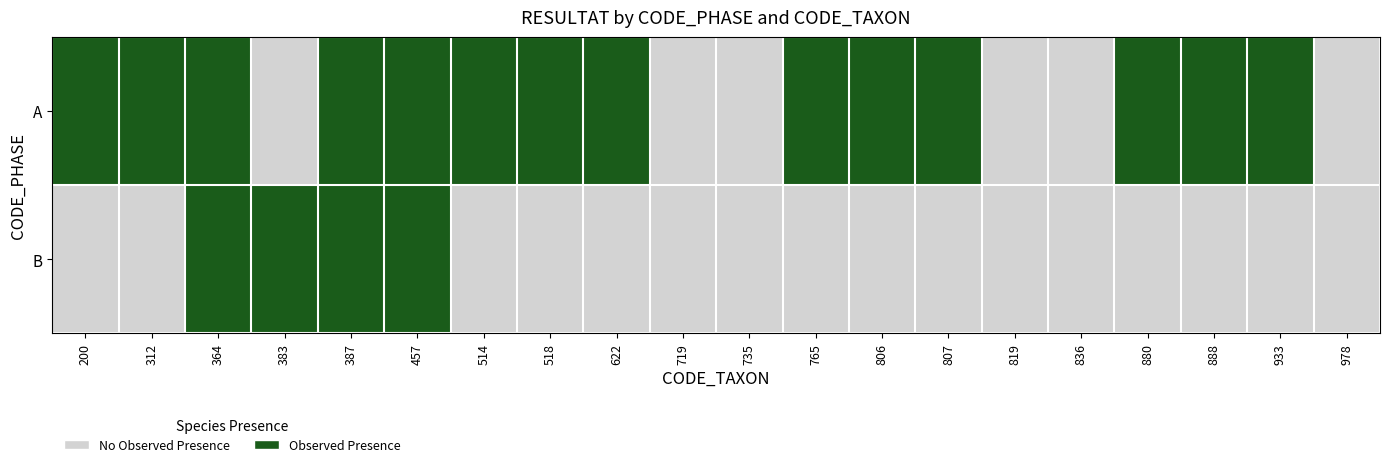

Reading right to left, transcribe all the data shown in this chart.

A: 978=0	933=1	888=1	880=1	836=0	819=0	807=1	806=1	765=1	735=0	719=0	622=1	518=1	514=1	457=1	387=1	383=0	364=1	312=1	200=1
B: 978=0	933=0	888=0	880=0	836=0	819=0	807=0	806=0	765=0	735=0	719=0	622=0	518=0	514=0	457=1	387=1	383=1	364=1	312=0	200=0